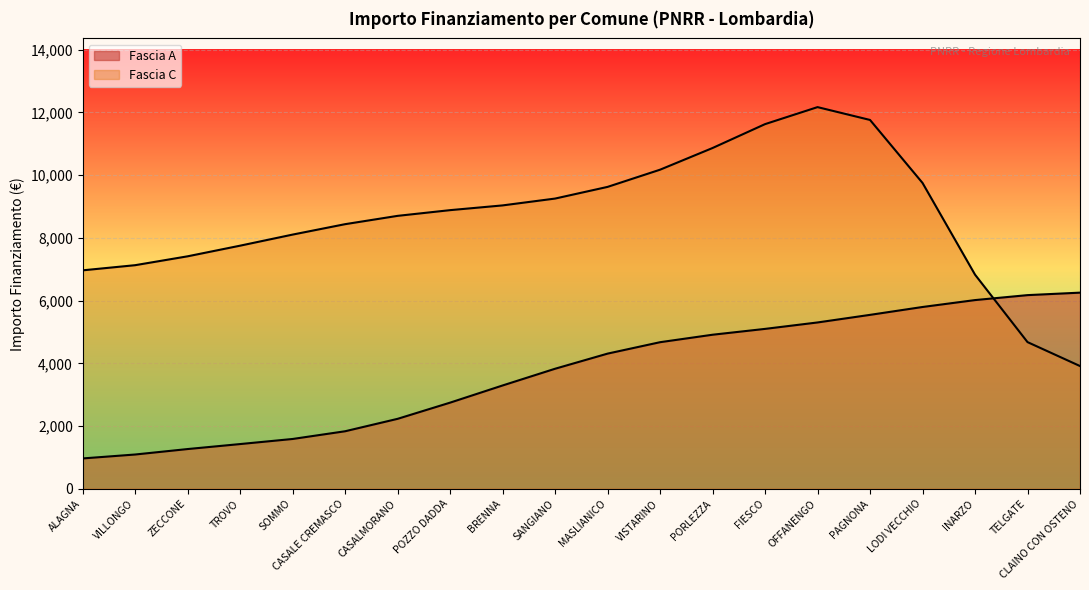

Which has a higher value, LODI VECCHIO or ALAGNA?

LODI VECCHIO